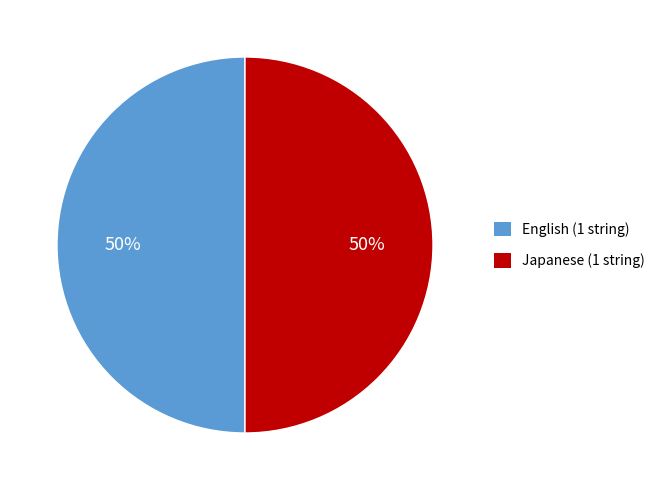

How many slices are in this pie chart?

2